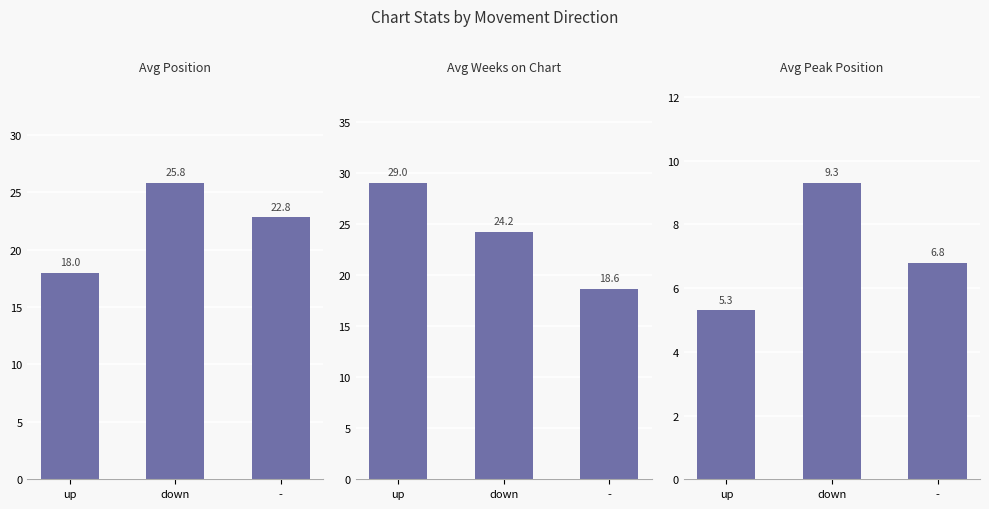

What is the label of the 2nd bar from the left?

down